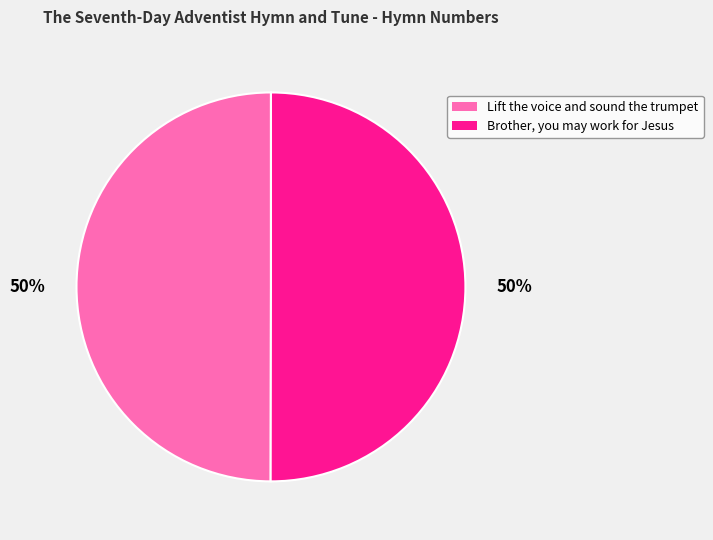

How many slices are in this pie chart?

2